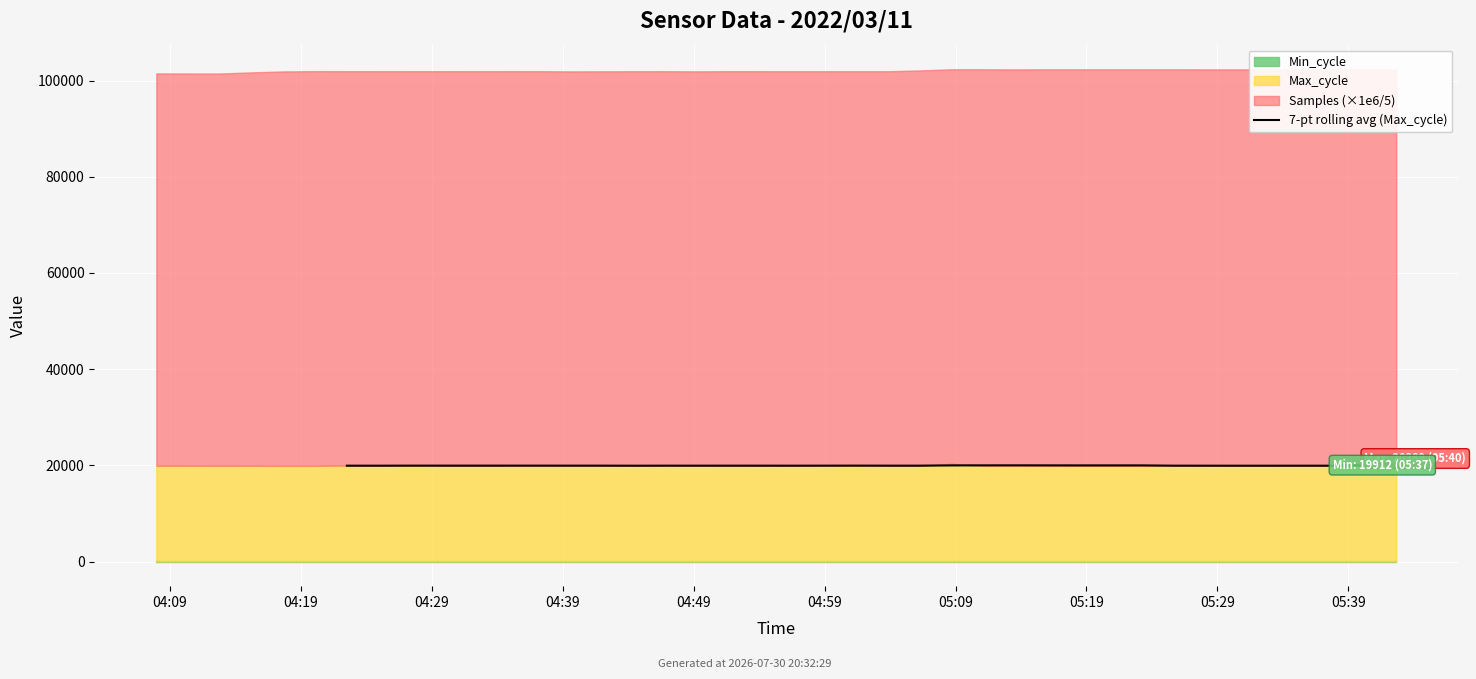

Reading right to left, extract all data points from this chart.

19991.3	19992.4	19924.9	19926.0	19923.1	19923.1	19927.7	19932.6	19985.9	19987.0	19987.0	19993.3	19999.6	19994.0	19987.7	19933.9	19933.9	19940.9	19933.7	19928.0	19932.1	19933.0	19931.4	19931.3	19924.1	19935.7	19935.1	19938.1	19937.1	19937.1	19937.1	19937.3	19926.9	19927.6